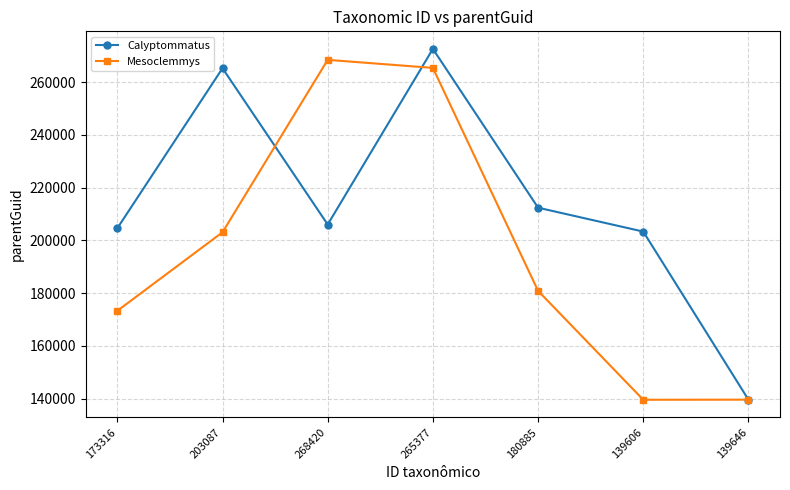

At which label does Mesoclemmys reach its peak?

268420